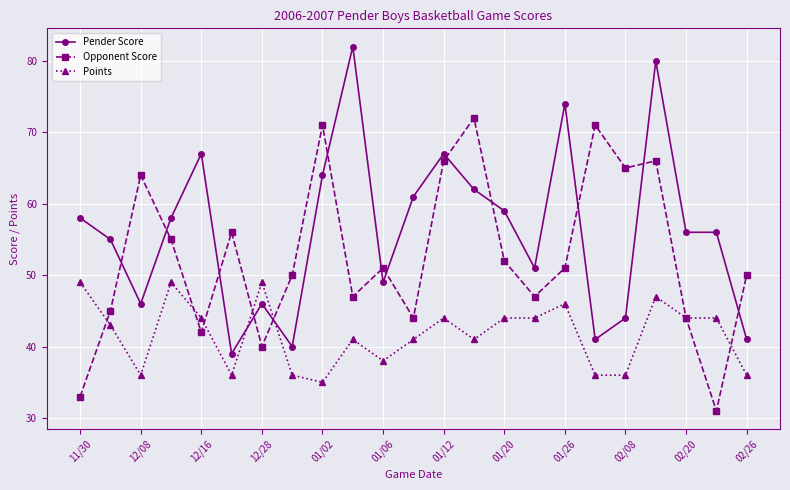

Is this an area chart (filled region under the line)?

No